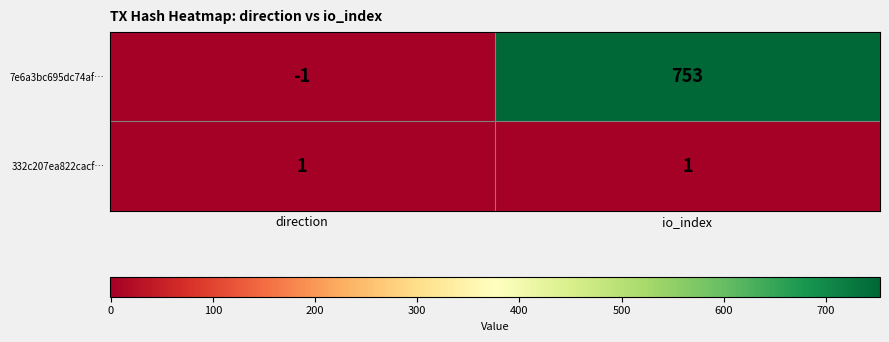

Rank the series at direction from lowest to highest value.

7e6a3bc695dc74af…, 332c207ea822cacf…